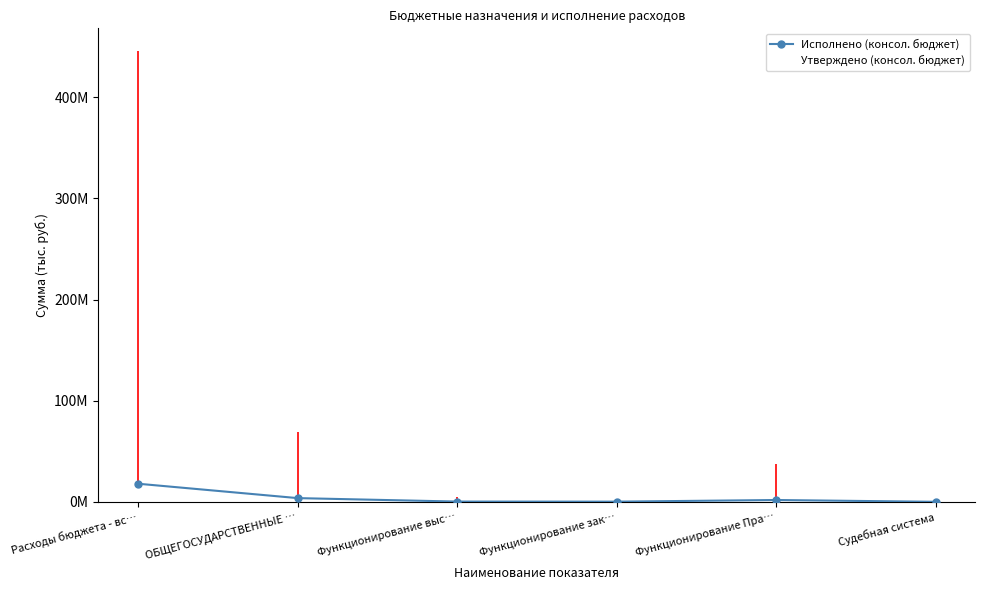

Rank the series by their average value, from highest to lowest.

Утверждено (консол. бюджет), Исполнено (консол. бюджет)